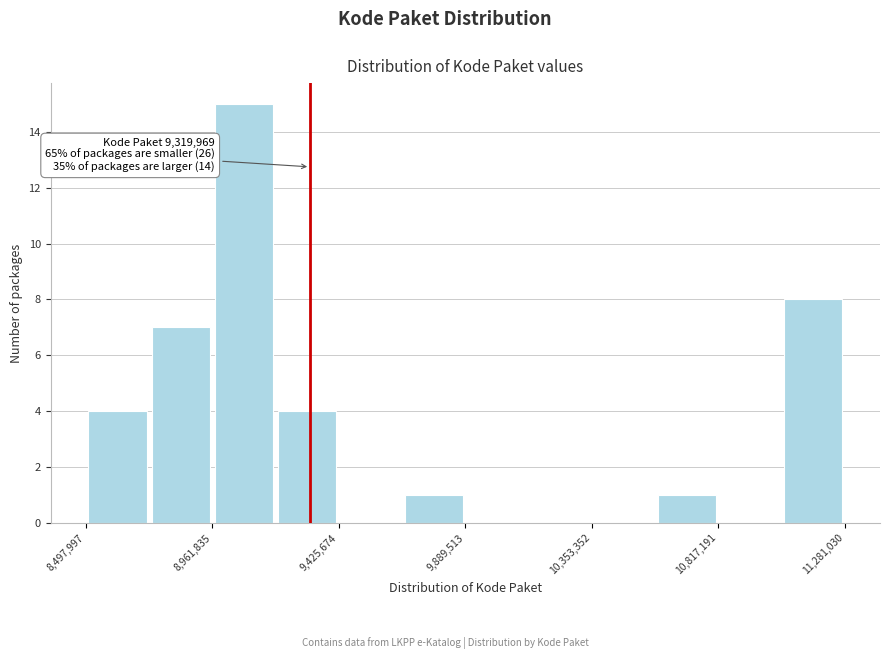

Over which range of the x-axis is the bar tallest?

8950000 to 9200000